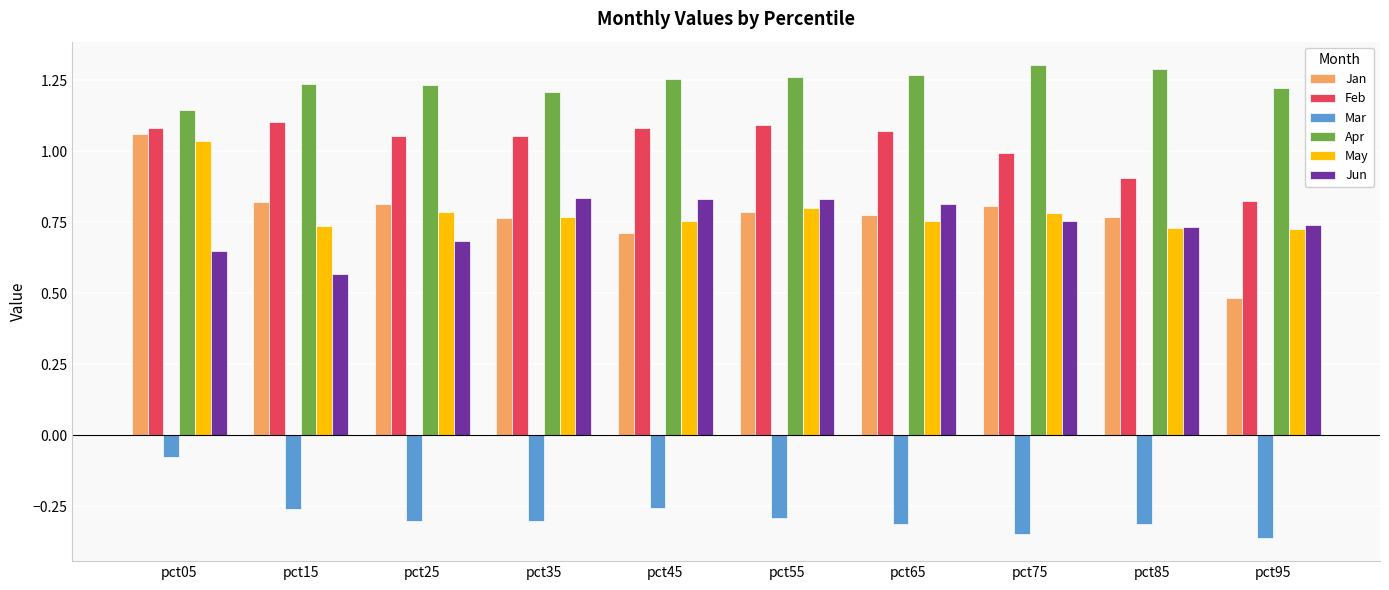

What is the total value across all series at pct25?

4.3